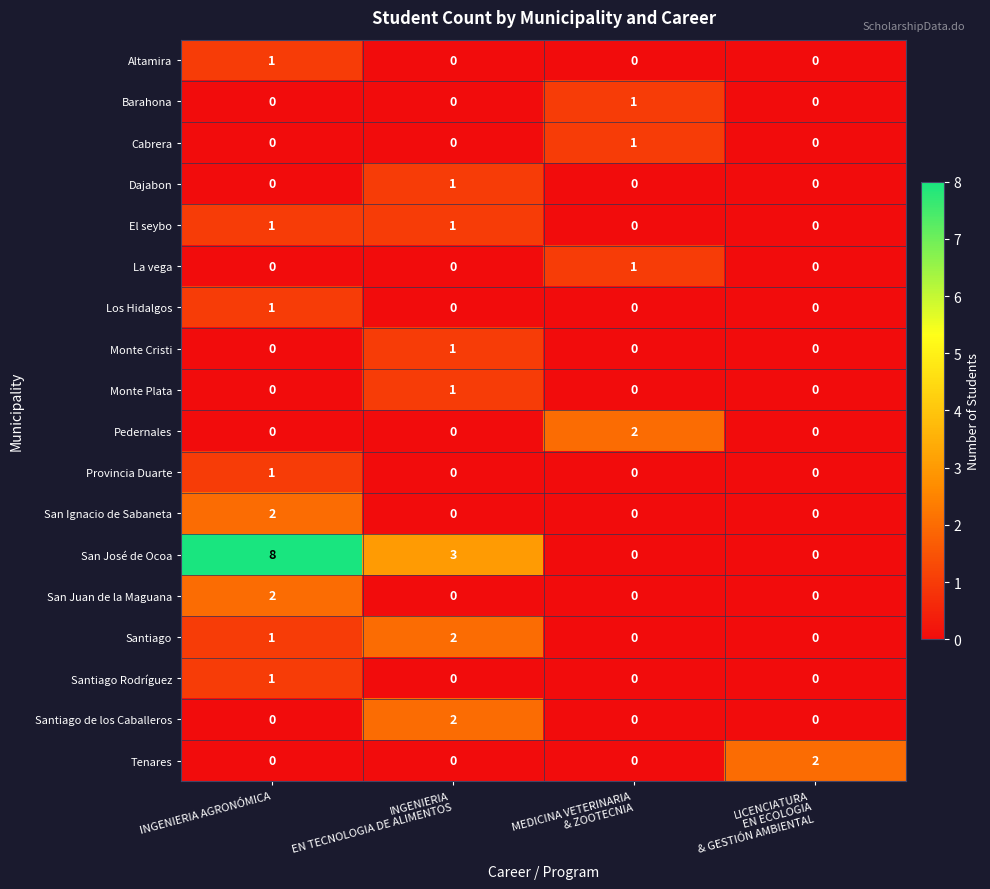

What is the spread (max minus min) of values at INGENIERIA AGRONÓMICA?

8